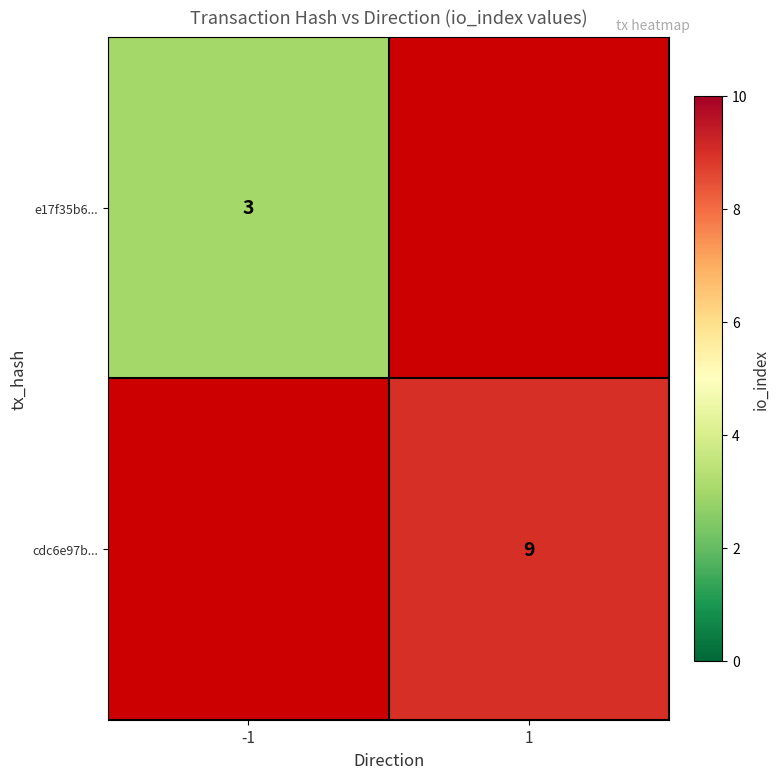

The cdc6e97b... series shows 15 at 1. True or false?

False